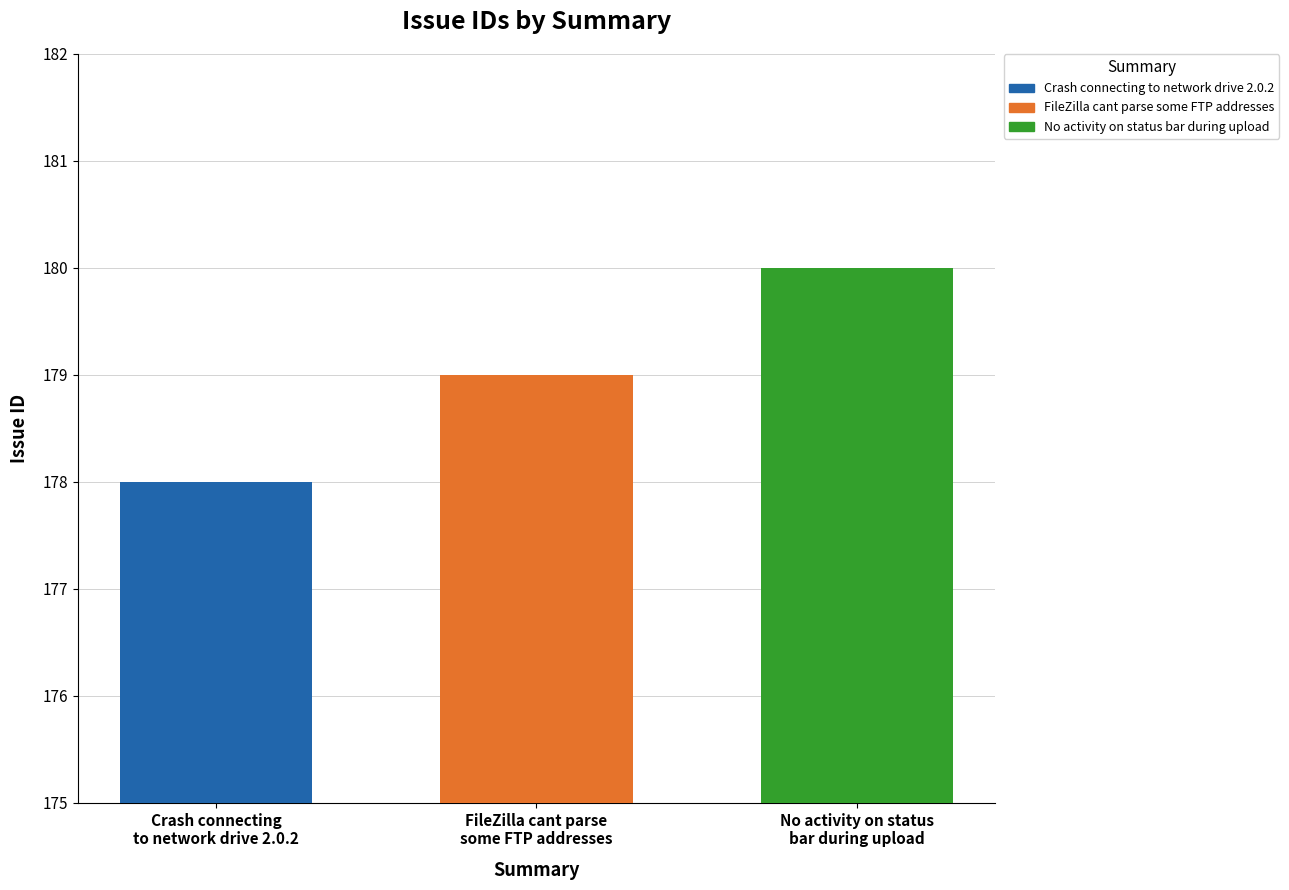

List the series in order of their overall mean, lowest first.

Crash connecting to network drive 2.0.2, FileZilla cant parse some FTP addresses, No activity on status bar during upload